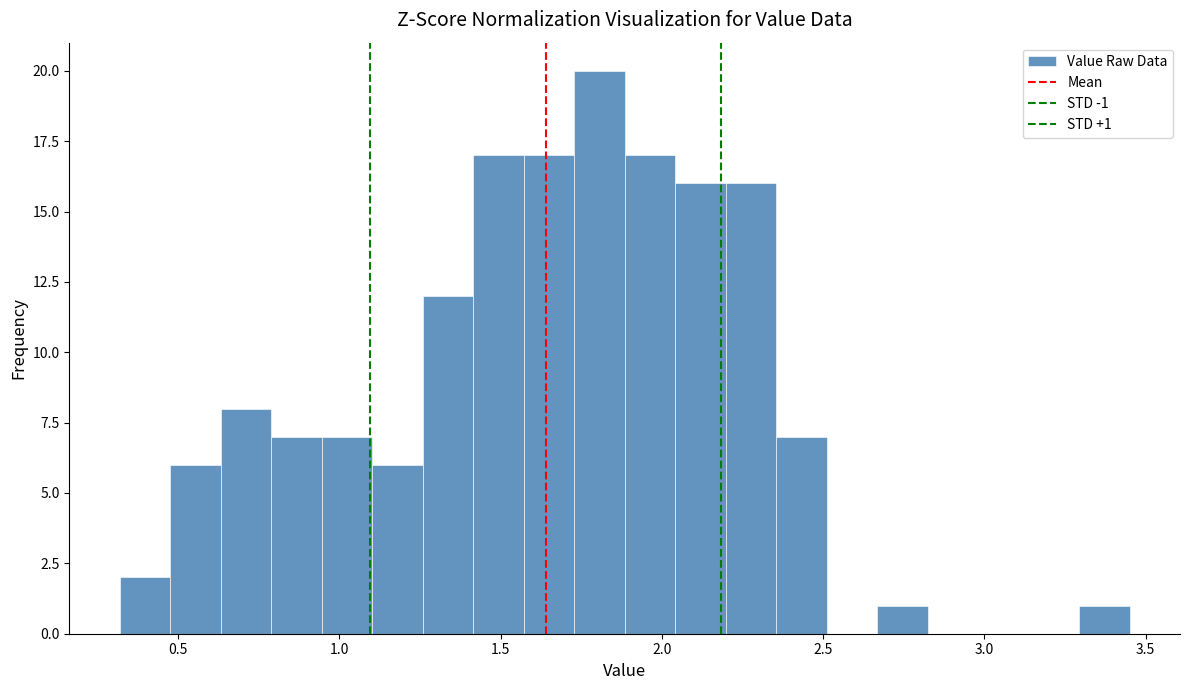

Read against the x-axis, roughly where is the centre of the tallest bar?

1.80